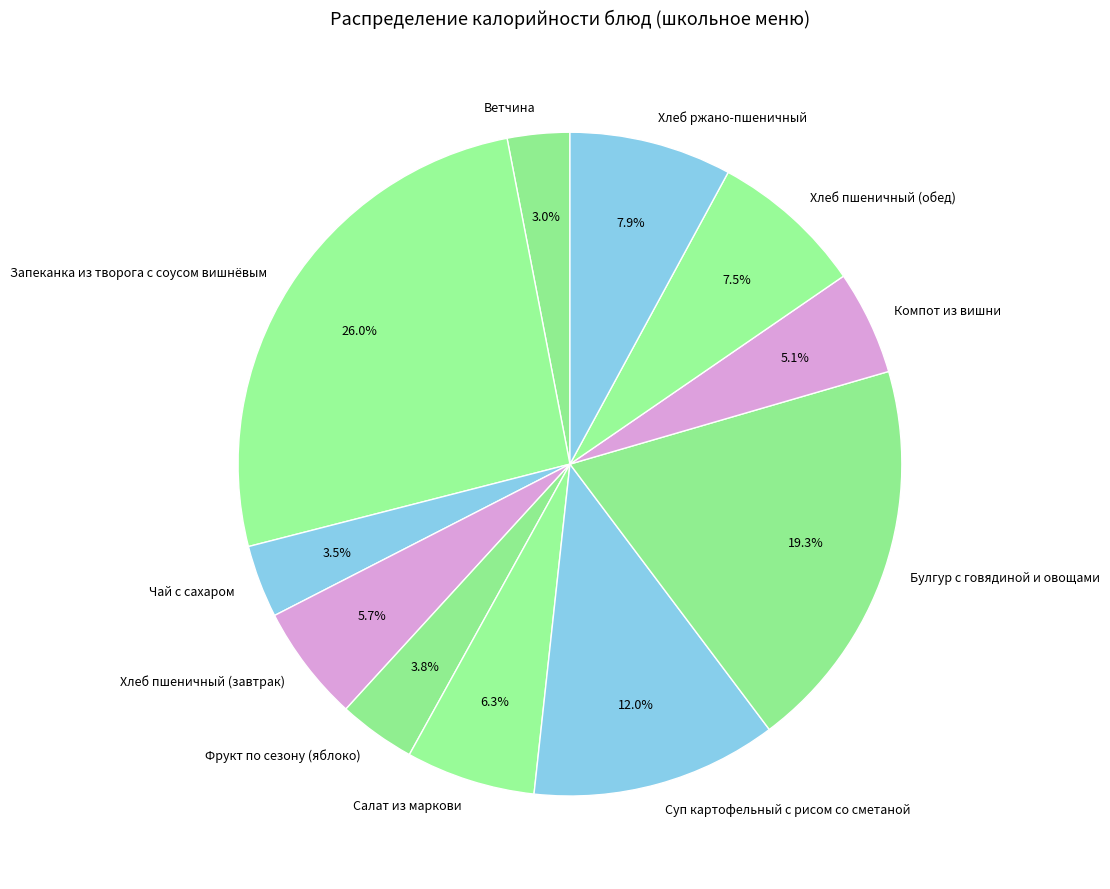

The Компот из вишни slice represents 5% of the pie. True or false?

True